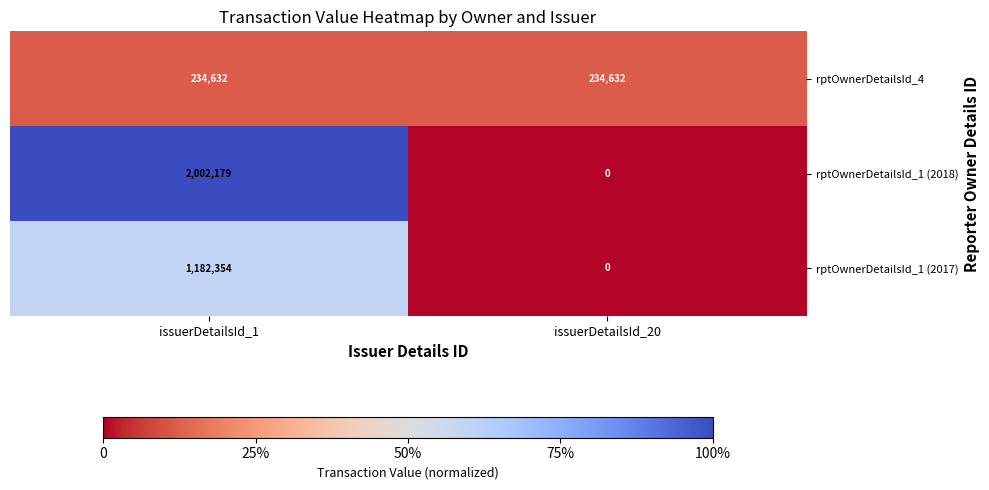

Where is rptOwnerDetailsId_1 (2018) nearest to the value 1001089?

issuerDetailsId_20